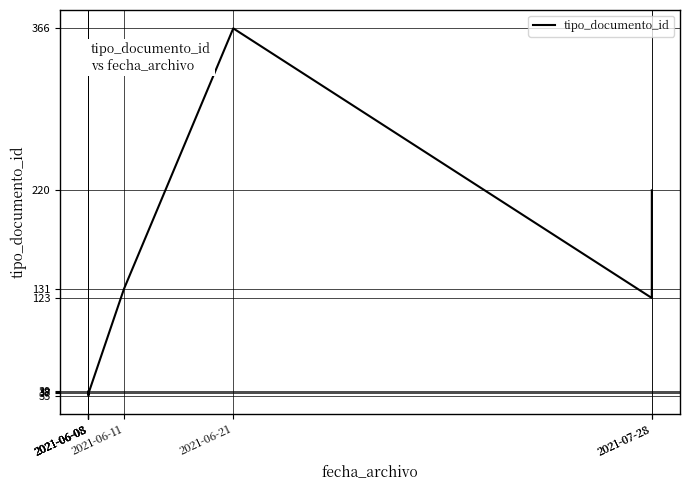

How many data points are above 39?

4